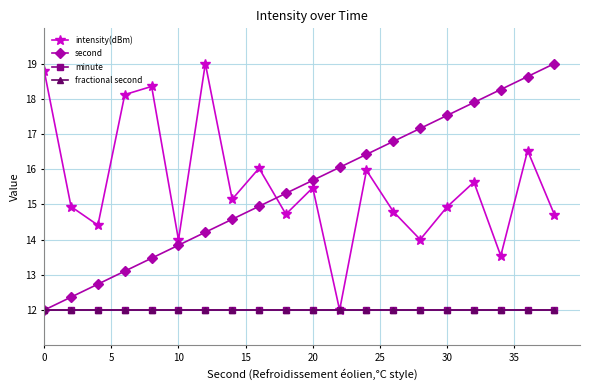

Is this an area chart (filled region under the line)?

No